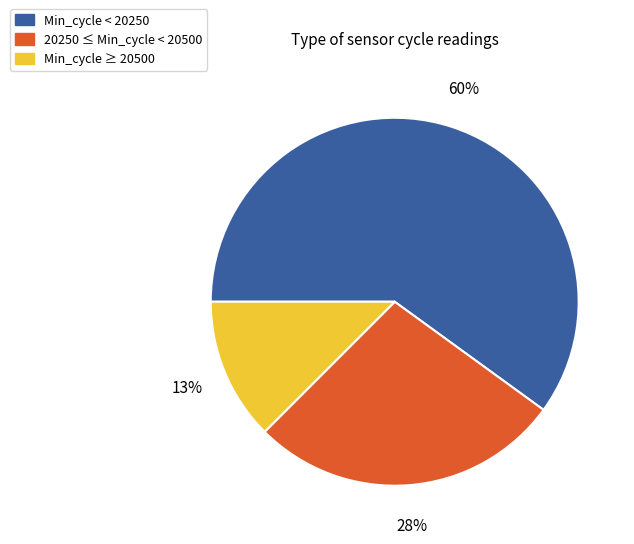

Which slice is the largest?

Min_cycle < 20250